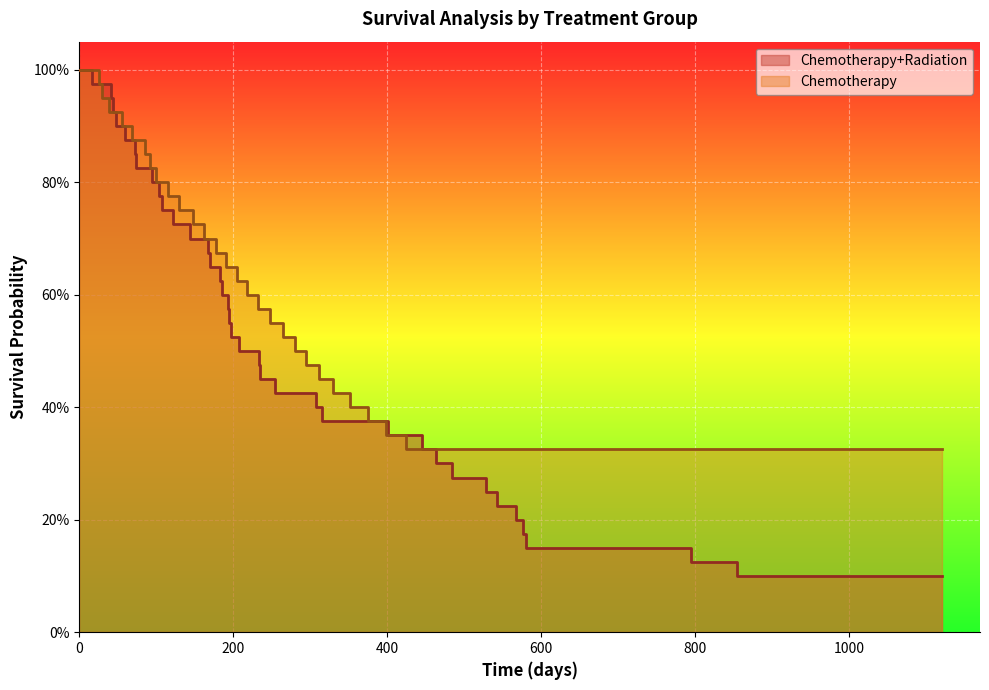

At 36, list the series in order from smallest to largest.

Chemotherapy+Radiation, Chemotherapy